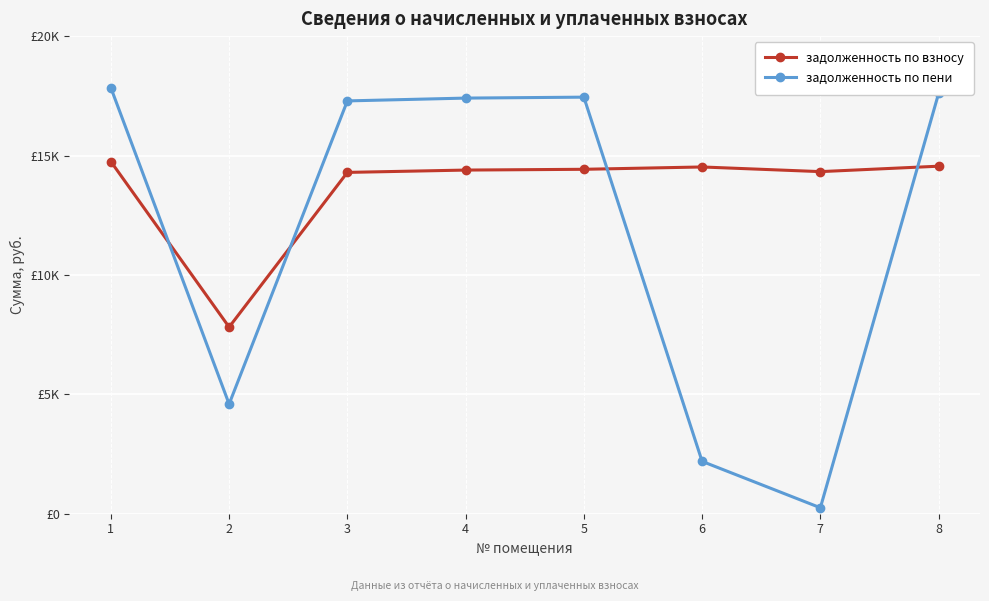

What are all the series names shown in the legend?

задолженность по взносу, задолженность по пени